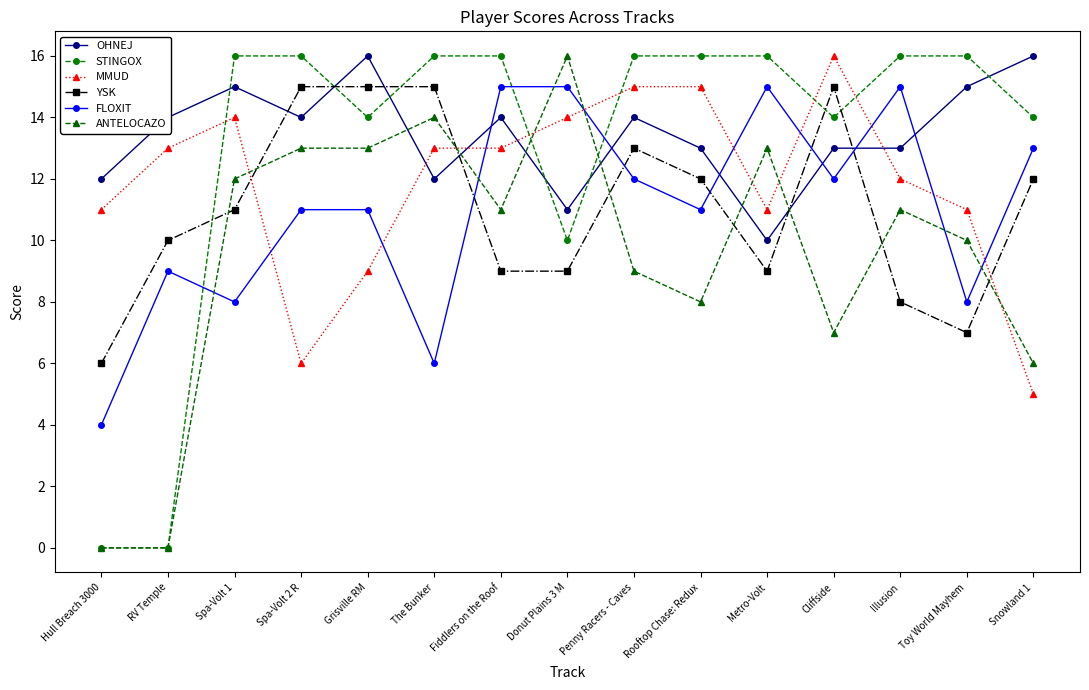

How many values in the MMUD series are below 13?

7